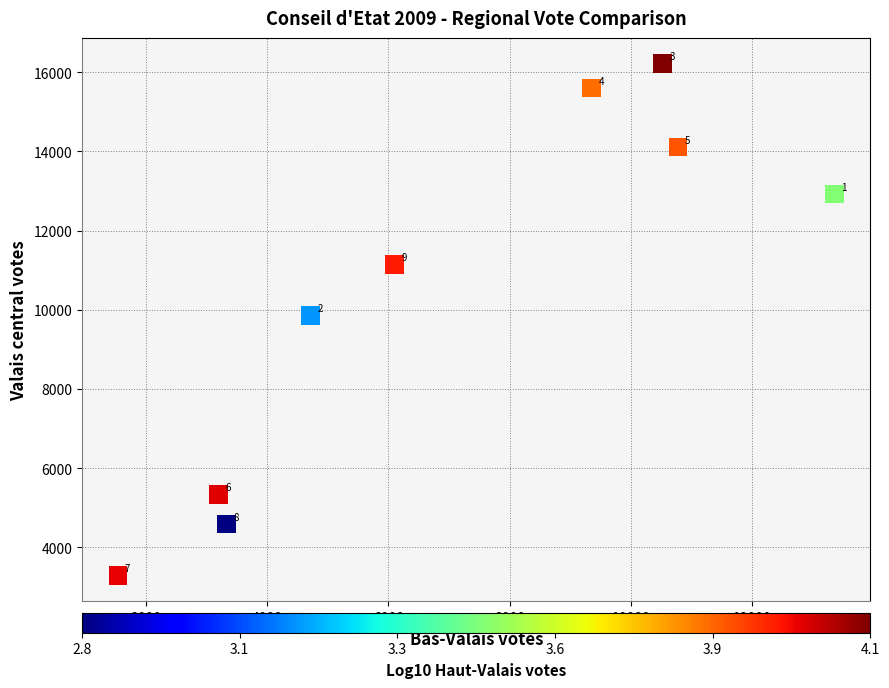

What is the average X value?

6990